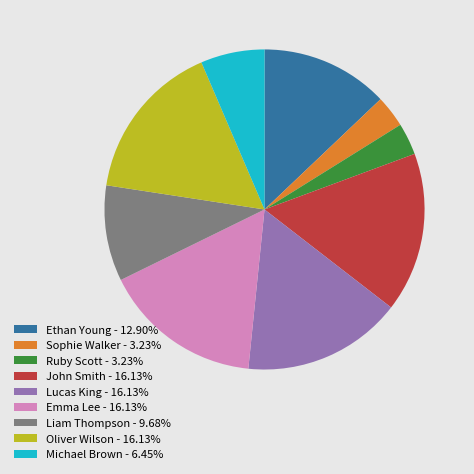

Is the sum of John Smith - 16.13% and Michael Brown - 6.45% greater than half?

No